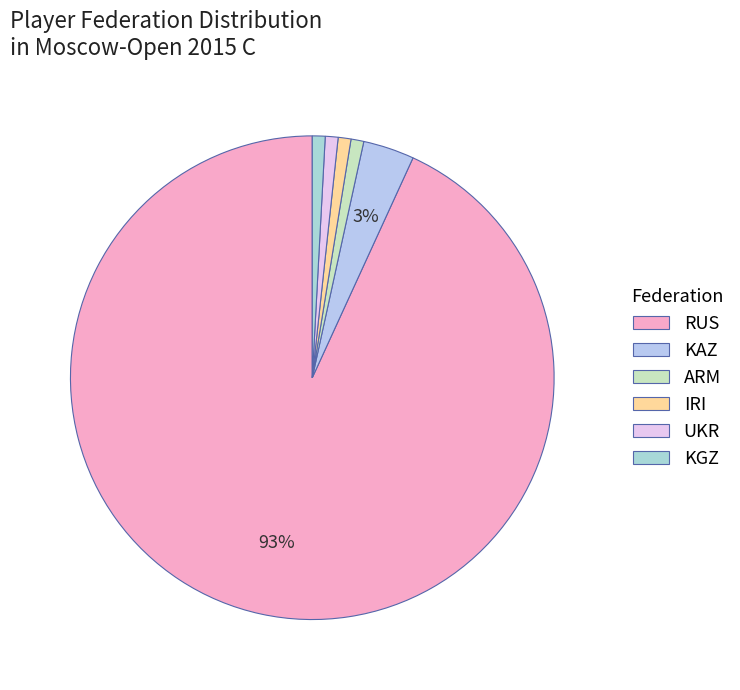

To the nearest percent, what percentage of the pie is IRI?

1%